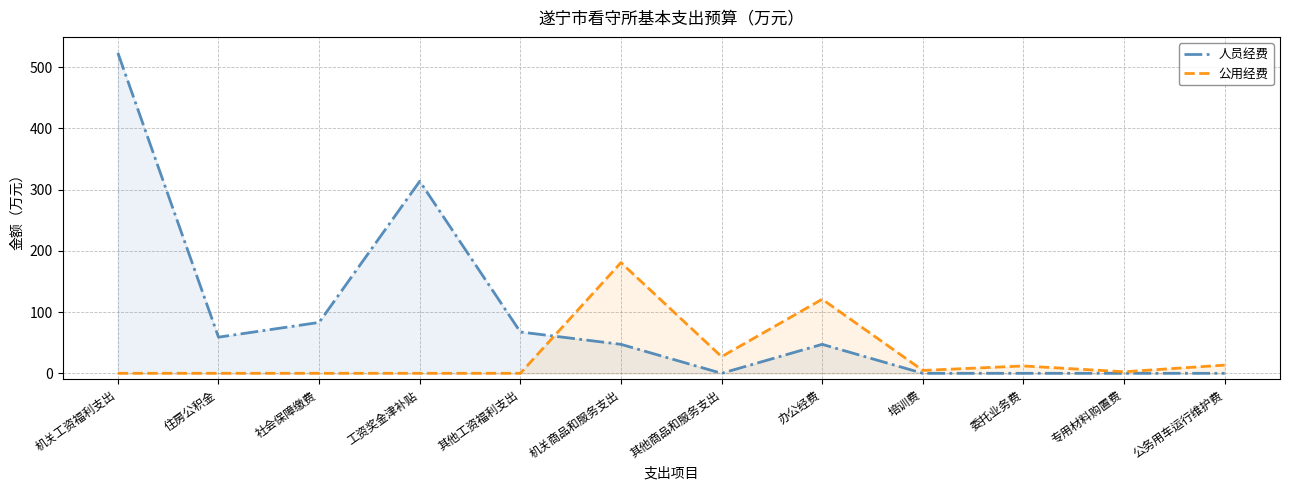

Rank the series by their average value, from lowest to highest.

公用经费, 人员经费